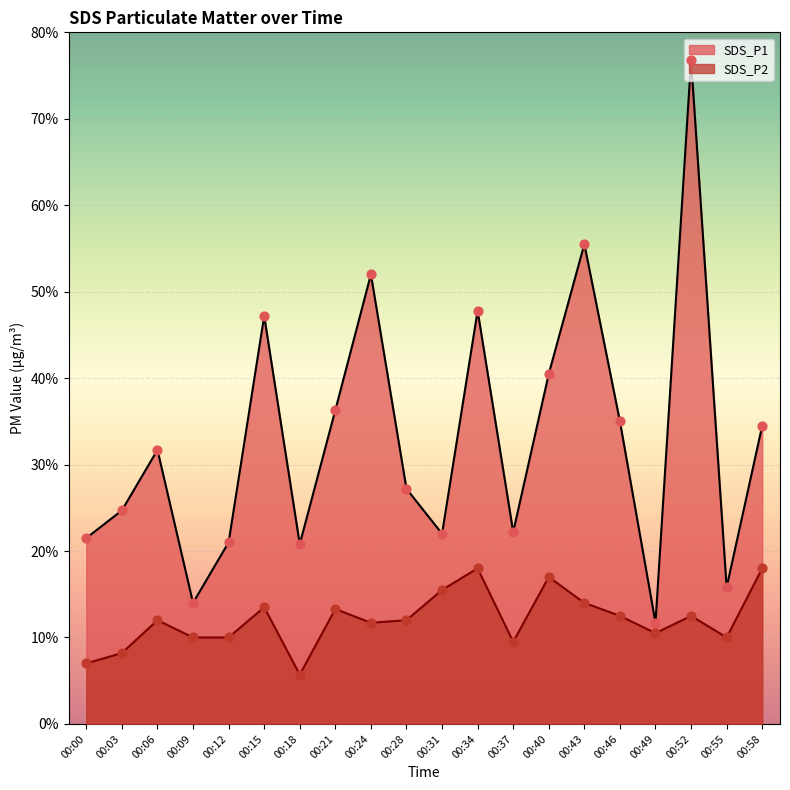

Which series contains the lowest Y value?

SDS_P2